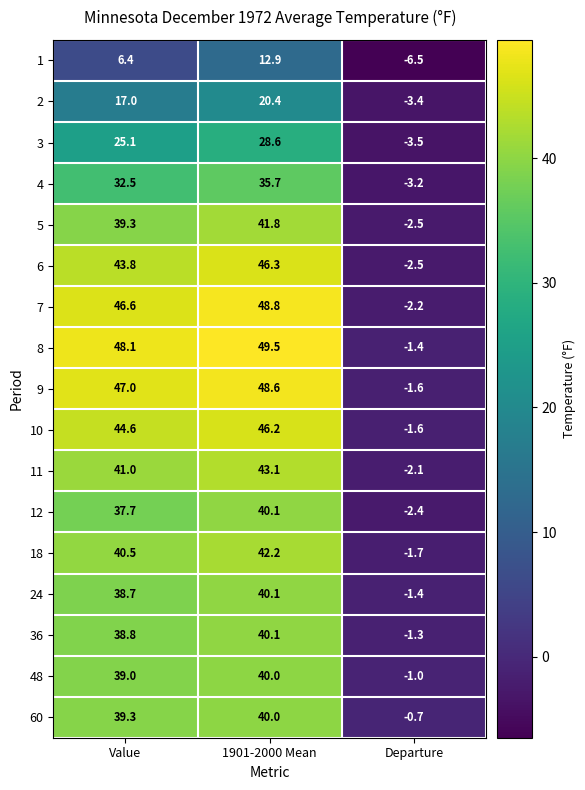

What is the difference between the highest and lowest values at Departure?

5.8